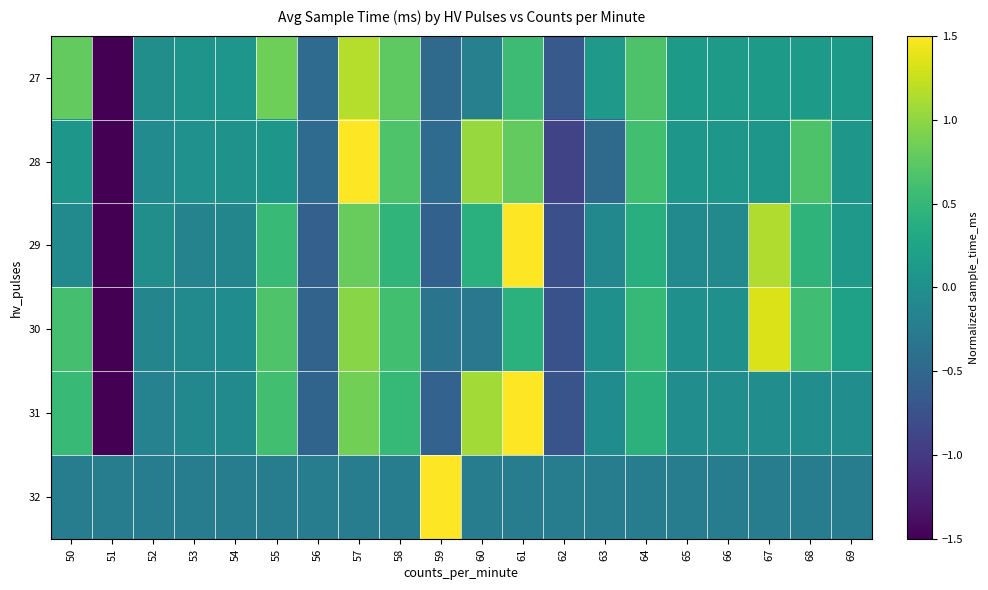

Reading left to right, what are all the values shown in this chart?

27: 50=0.8	51=-3.9	52=-0.0	53=0.0	54=0.1	55=0.8	56=-0.4	57=1.2	58=0.8	59=-0.5	60=-0.2	61=0.6	62=-0.7	63=0.1	64=0.7	65=0.1	66=0.1	67=0.1	68=0.1	69=0.1
28: 50=0.1	51=-3.6	52=-0.1	53=0.0	54=0.0	55=0.1	56=-0.4	57=1.6	58=0.7	59=-0.4	60=1.0	61=0.8	62=-0.9	63=-0.5	64=0.6	65=0.1	66=0.1	67=0.1	68=0.7	69=0.1
29: 50=-0.1	51=-3.5	52=-0.0	53=-0.2	54=-0.1	55=0.5	56=-0.6	57=0.8	58=0.5	59=-0.6	60=0.4	61=1.8	62=-0.8	63=-0.1	64=0.4	65=-0.1	66=-0.1	67=1.1	68=0.4	69=0.1
30: 50=0.6	51=-3.8	52=-0.1	53=-0.1	54=-0.0	55=0.7	56=-0.5	57=1.0	58=0.6	59=-0.3	60=-0.3	61=0.4	62=-0.7	63=0.0	64=0.5	65=0.0	66=0.0	67=1.3	68=0.6	69=0.2
31: 50=0.5	51=-3.5	52=-0.2	53=-0.1	54=-0.1	55=0.6	56=-0.5	57=0.9	58=0.5	59=-0.6	60=1.1	61=1.9	62=-0.7	63=-0.0	64=0.4	65=-0.0	66=-0.0	67=-0.0	68=-0.0	69=-0.0
32: 50=-0.2	51=-0.2	52=-0.2	53=-0.2	54=-0.2	55=-0.2	56=-0.2	57=-0.2	58=-0.2	59=4.4	60=-0.2	61=-0.2	62=-0.2	63=-0.2	64=-0.2	65=-0.2	66=-0.2	67=-0.2	68=-0.2	69=-0.2